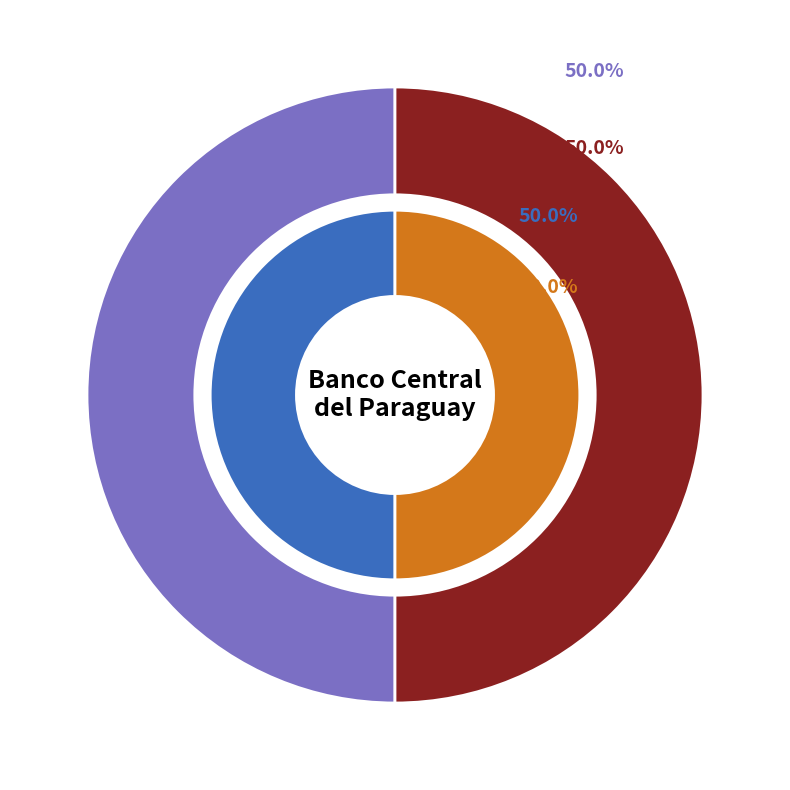

What portion of the pie excludes 001-001-0002673?

50.0%